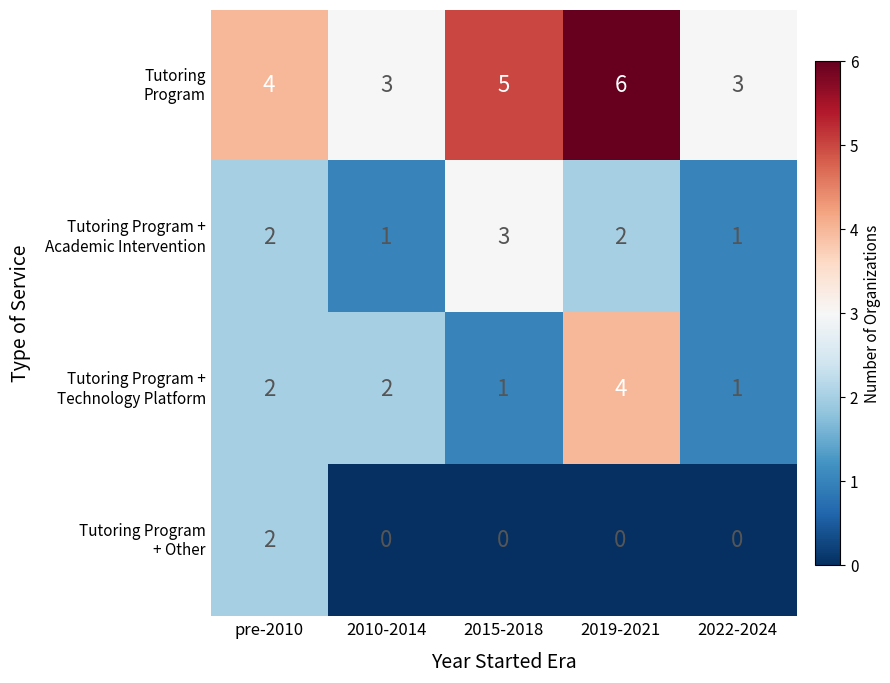

At which category is the sum across all series the highest?

2019-2021